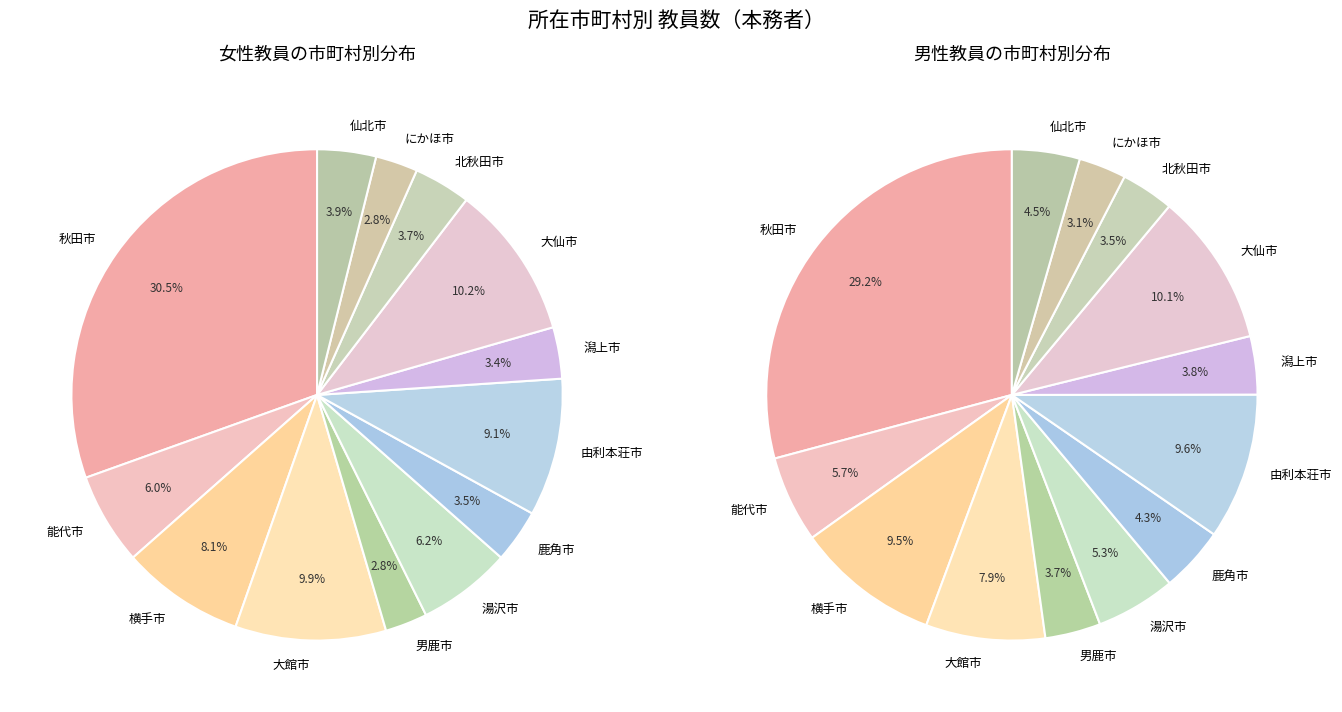

To the nearest percent, what is the difference between the largest and smallest slice percentages?

28%